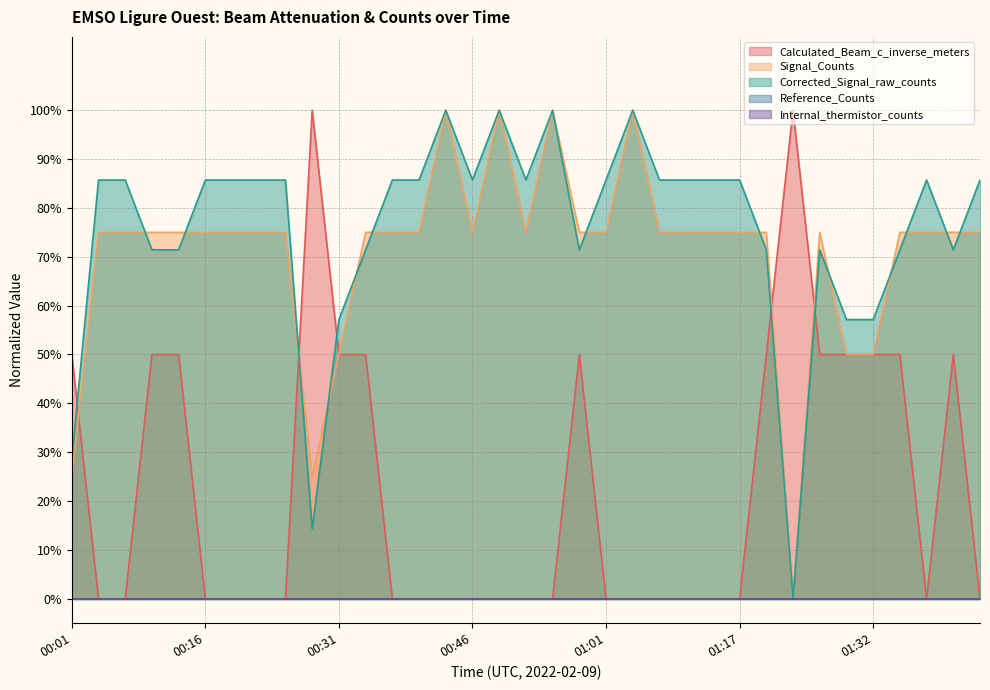

Does the chart have visible grid lines?

Yes